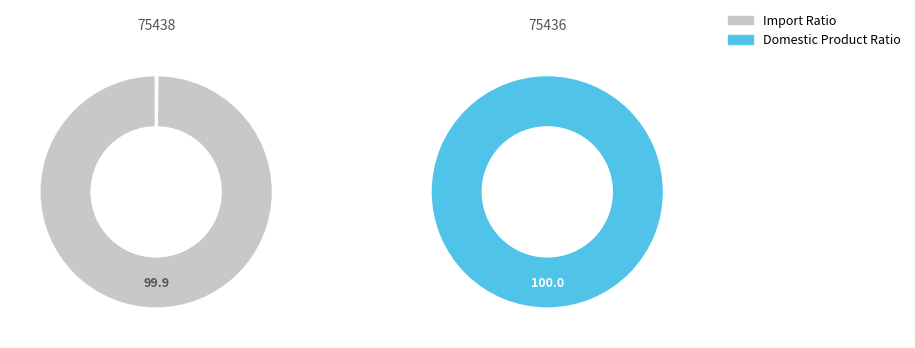

The 75436 slice represents 99% of the pie. True or false?

False